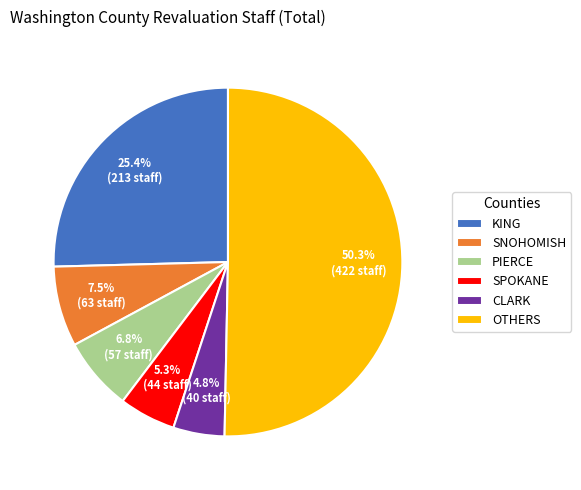

Rank the categories by value from lowest to highest.

CLARK, SPOKANE, PIERCE, SNOHOMISH, KING, OTHERS